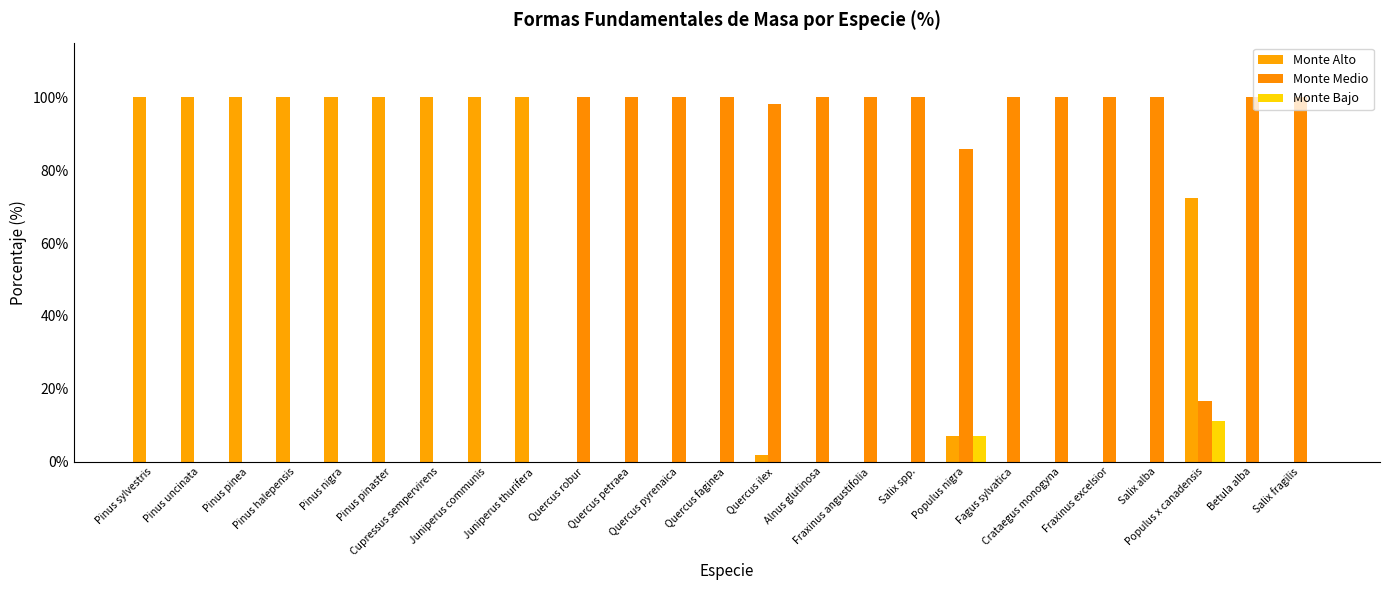

What is the total value across all series at Salix fragilis?

100.0